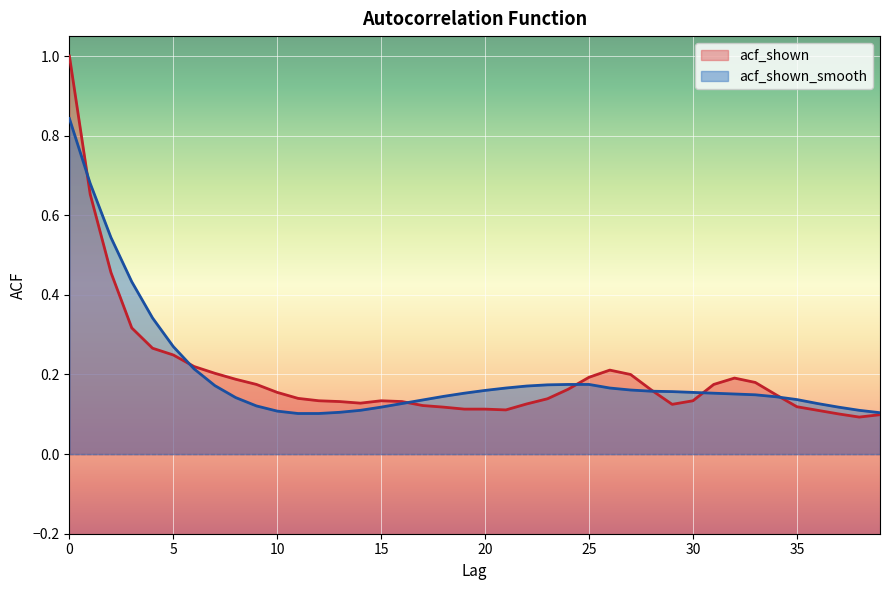

Which series has the largest range (max minus min)?

acf_shown